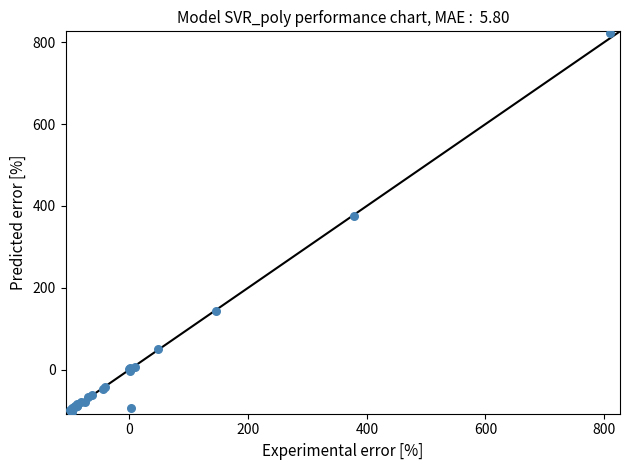

What Y value in the scatter plot is closest to 359?

376.3